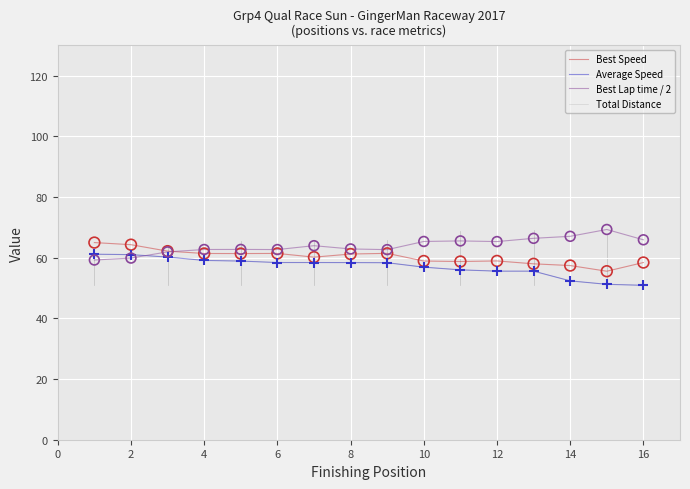

Which series has the largest total across all categories?

Best Lap time / 2